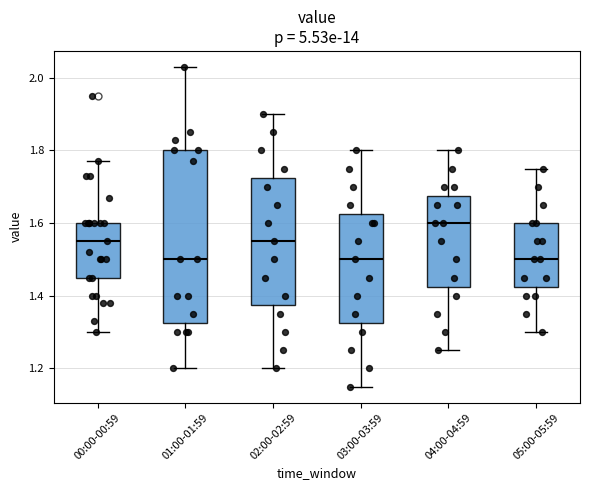

Which box has the highest median line?

04:00-04:59